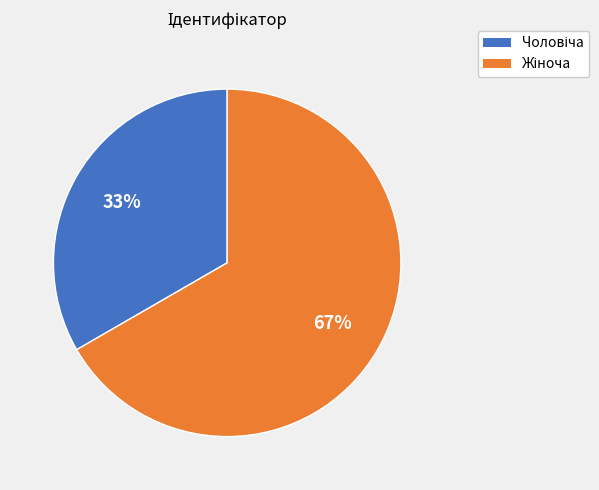

Does any single category account for the majority?

Yes